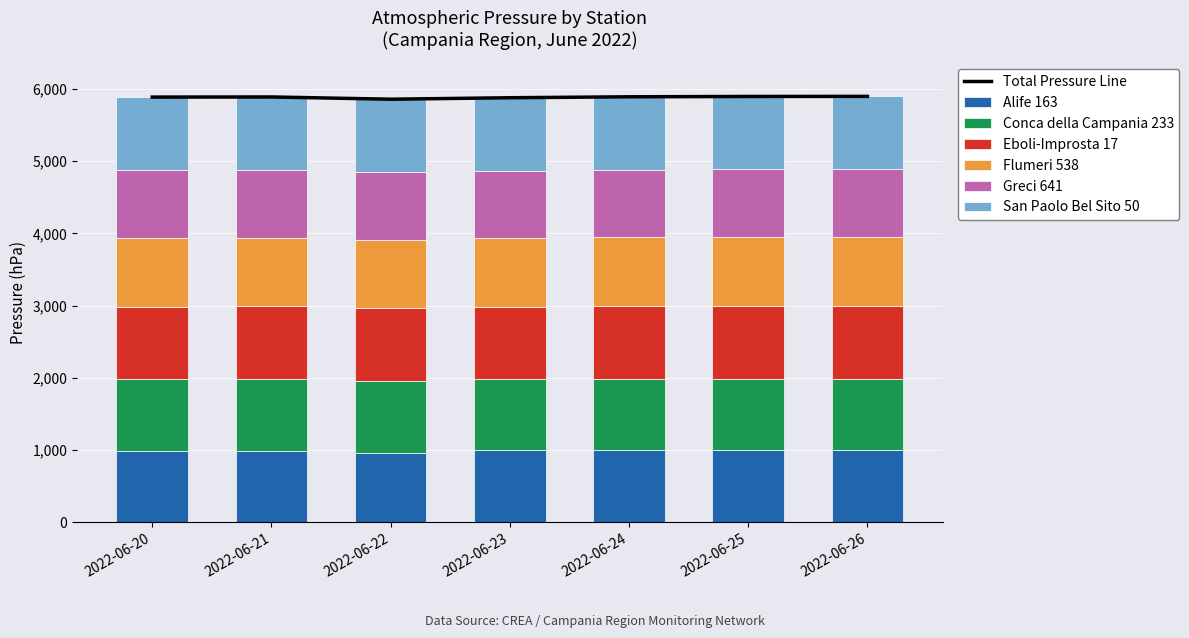

What is the smallest value displayed?

937.8